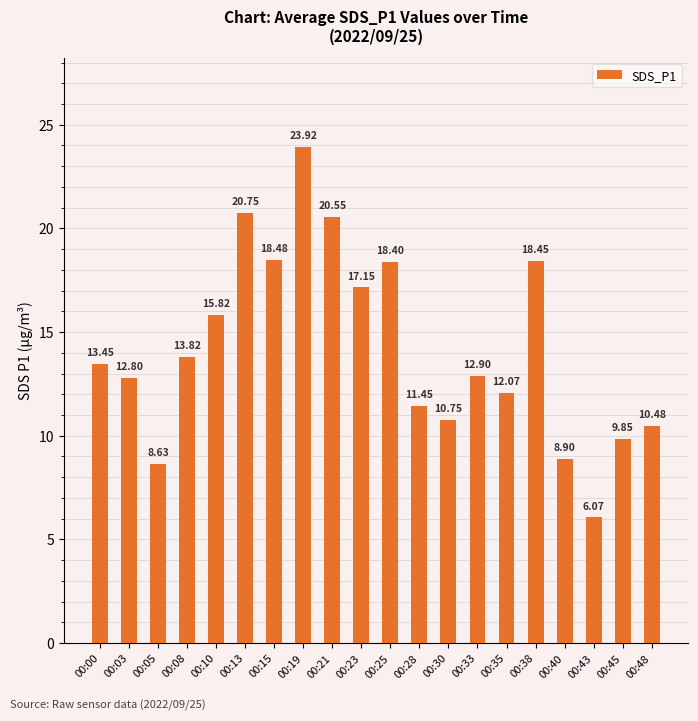

Count the number of categories in the chart.

20